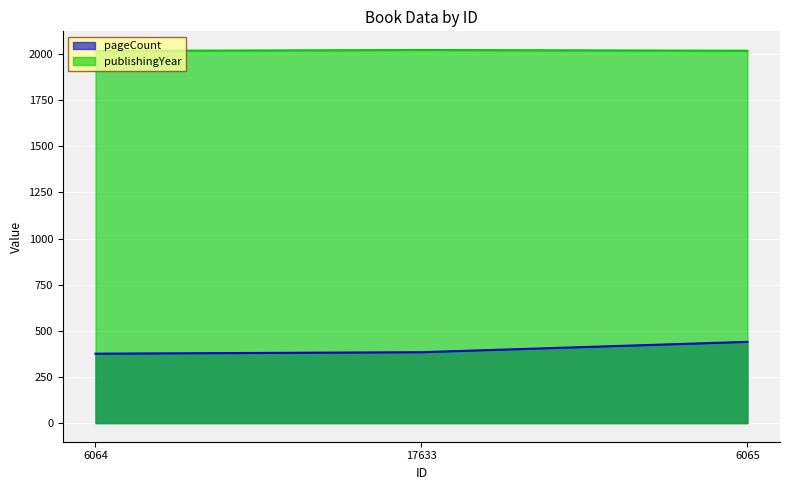

Count the publishingYear values in the range 2017 to 2022.

3